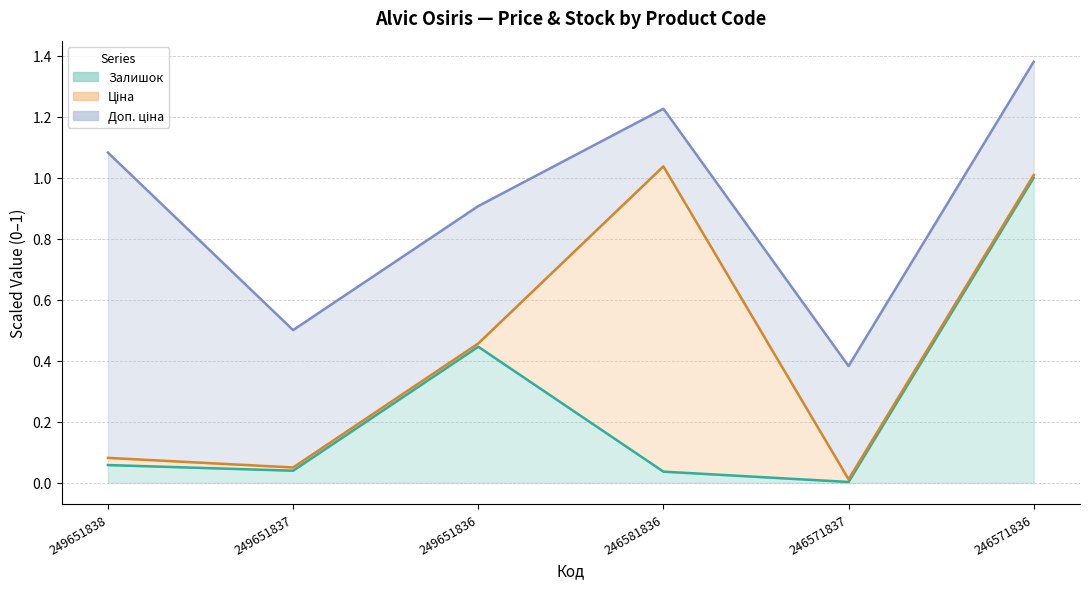

What is the value of the Ціна (line) point at the 1st from the left?

0.1